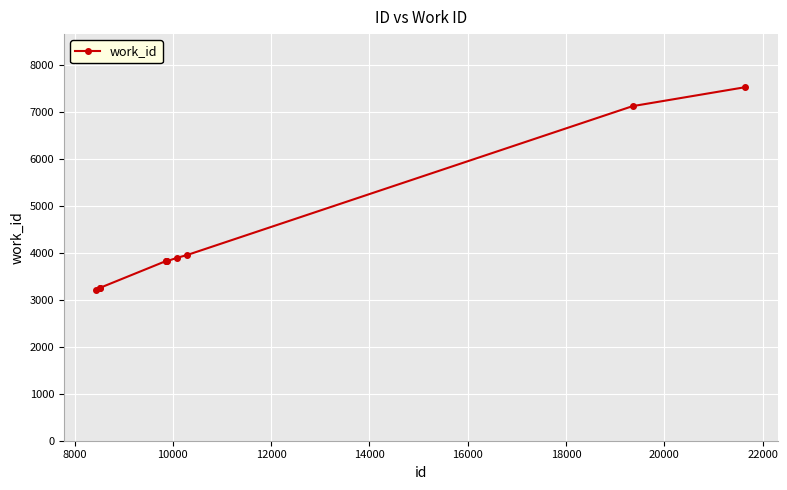

What is the sum of all values?

43741